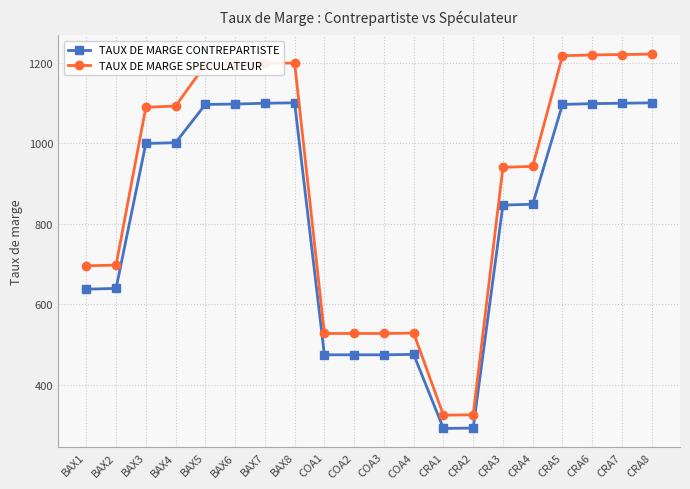

What is the sum of all TAUX DE MARGE SPECULATEUR values?

17878